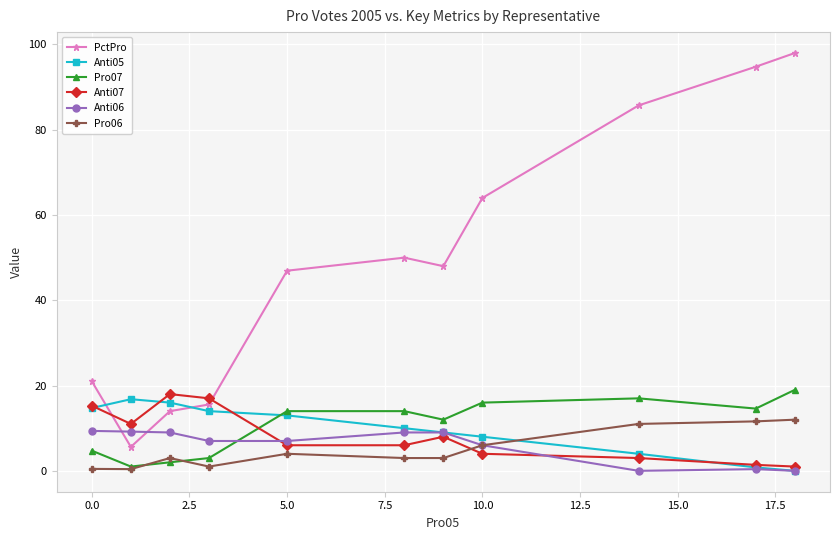

After their last crossing, which series has the higher values: Anti06 or PctPro?

PctPro